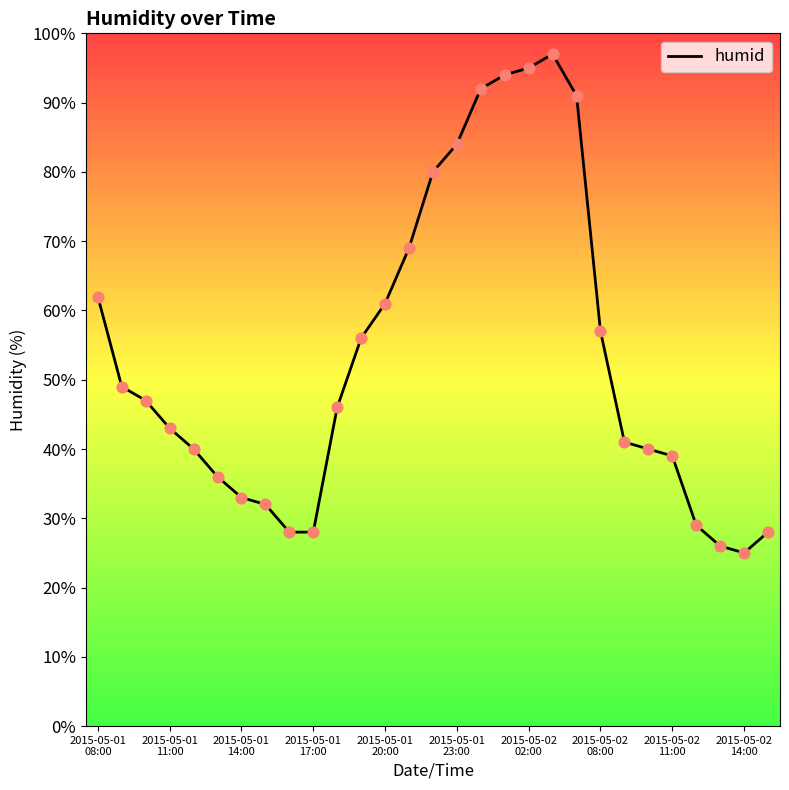

What is the maximum value shown in the chart?

97